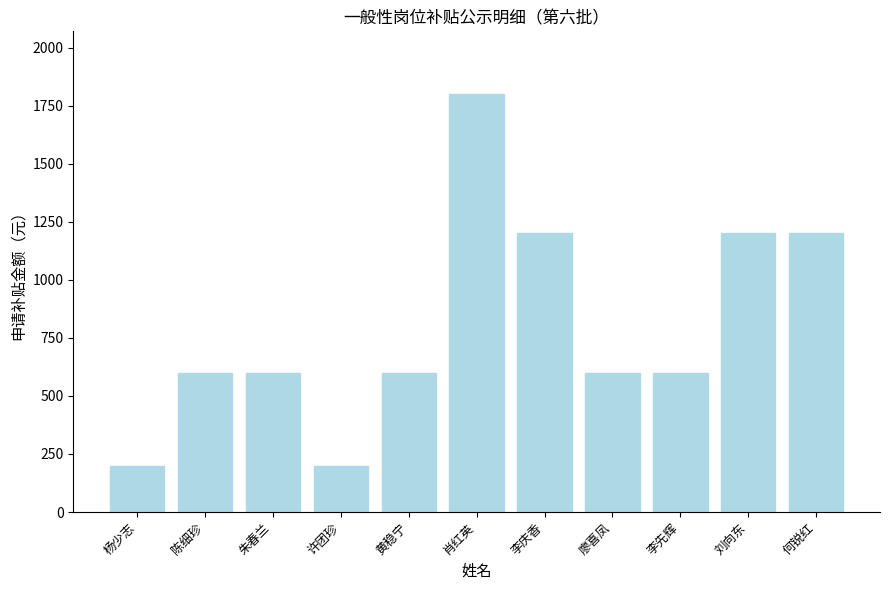

Reading left to right, extract all data points from this chart.

200	600	600	200	600	1800	1200	600	600	1200	1200